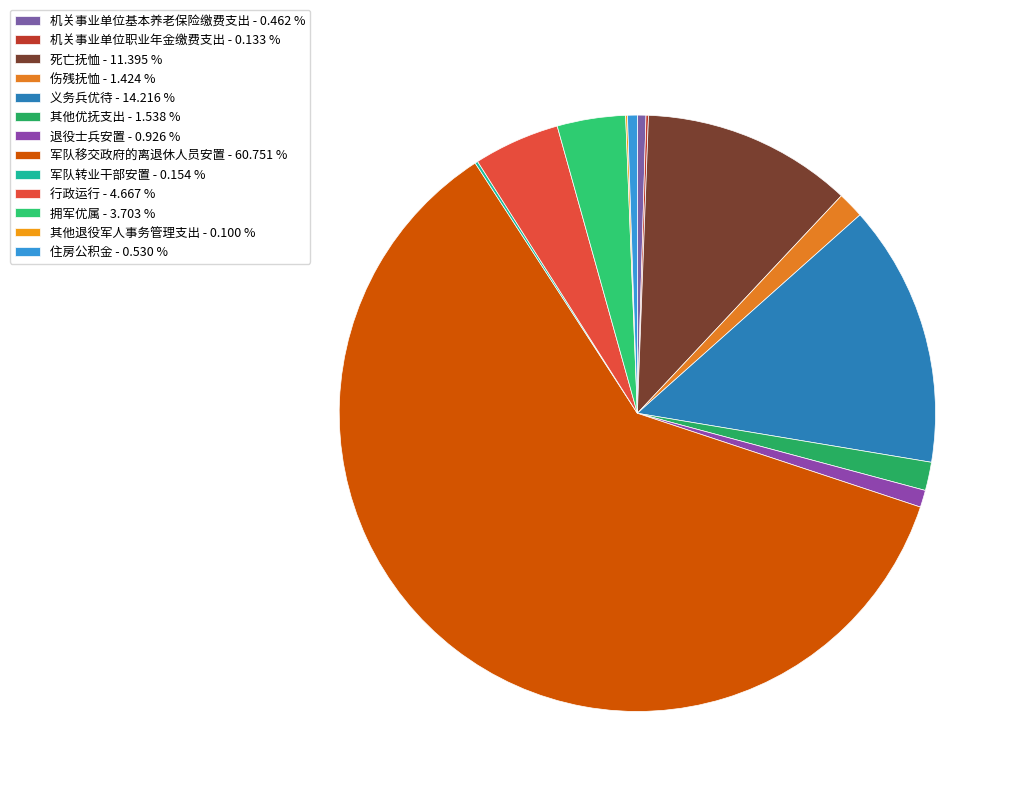

Count the number of slices in the pie.

13